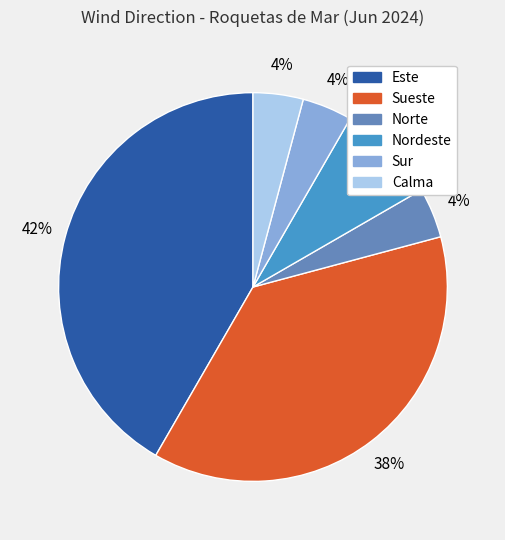

To the nearest percent, what is the difference between the largest and smallest slice percentages?

38%